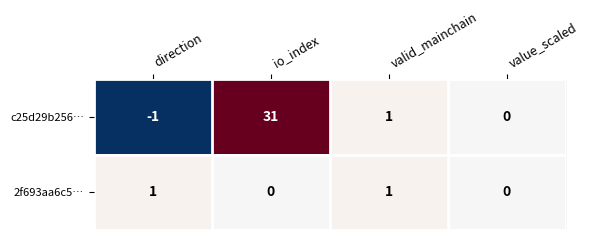

List the series in order of their overall mean, lowest first.

2f693aa6c5…, c25d29b256…